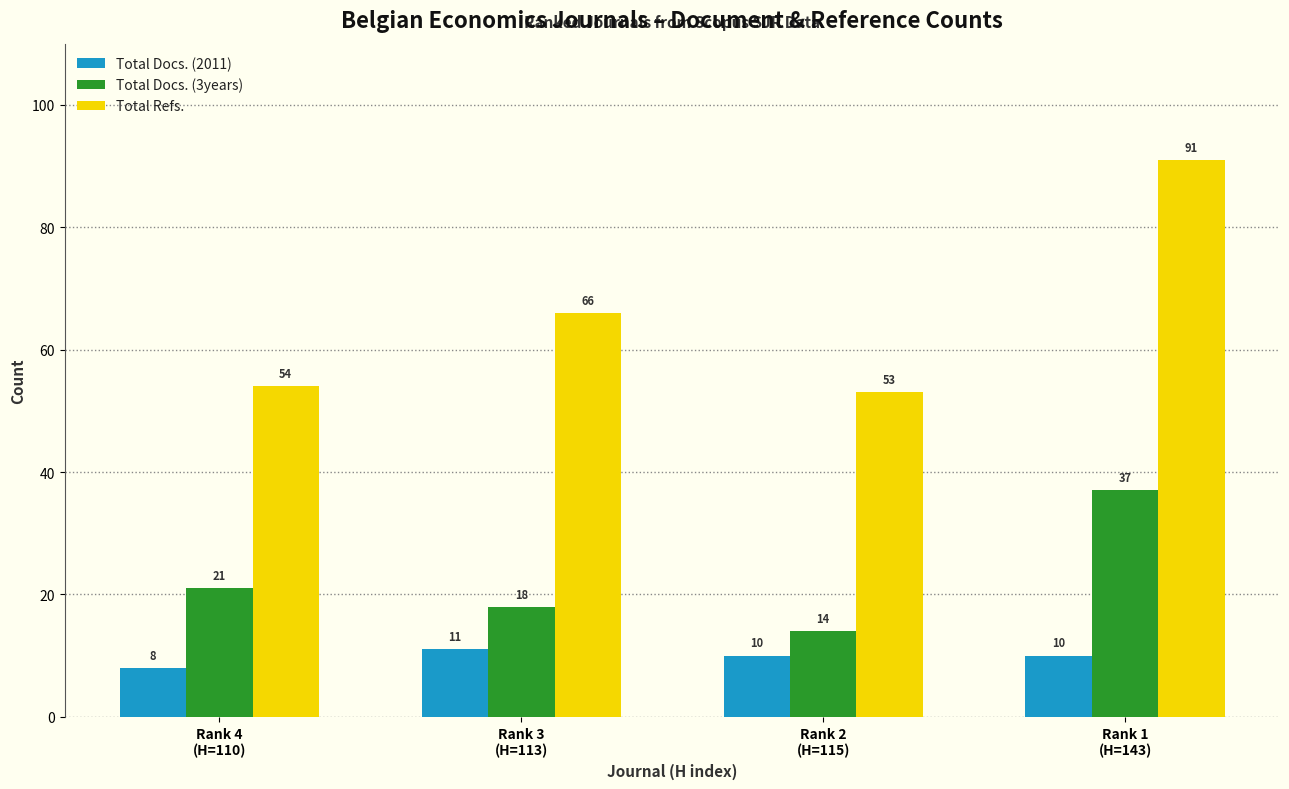

What is the average value of the Total Docs. (2011) series?

10